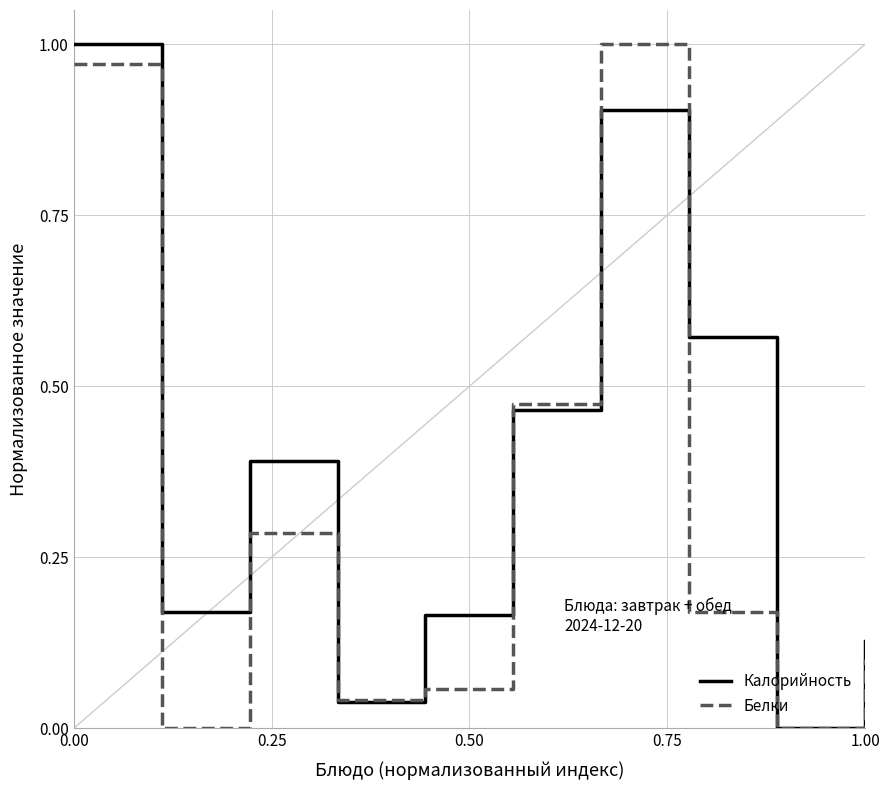

How many lines are shown in the chart?

2